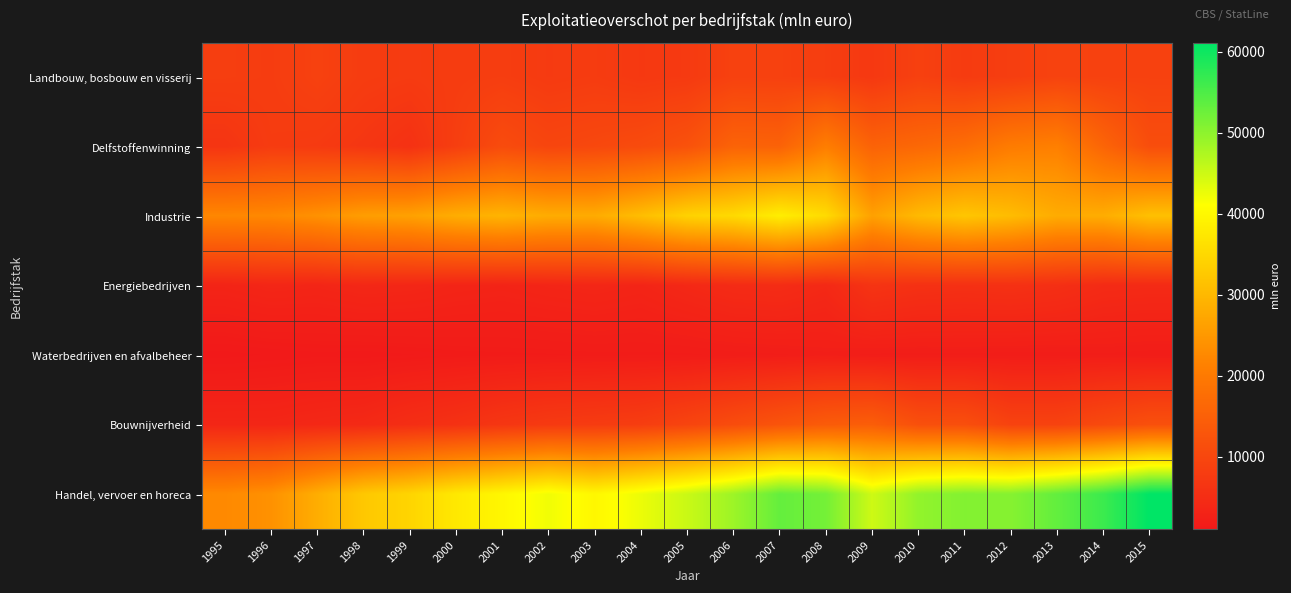

What is the smallest value displayed?

1010